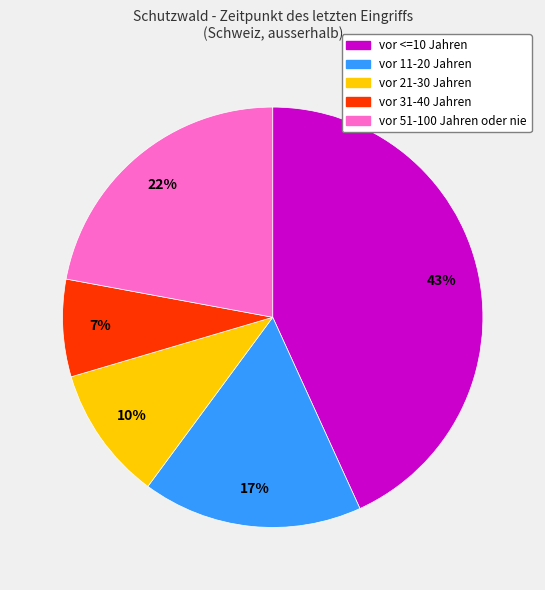

Count the number of slices in the pie.

5